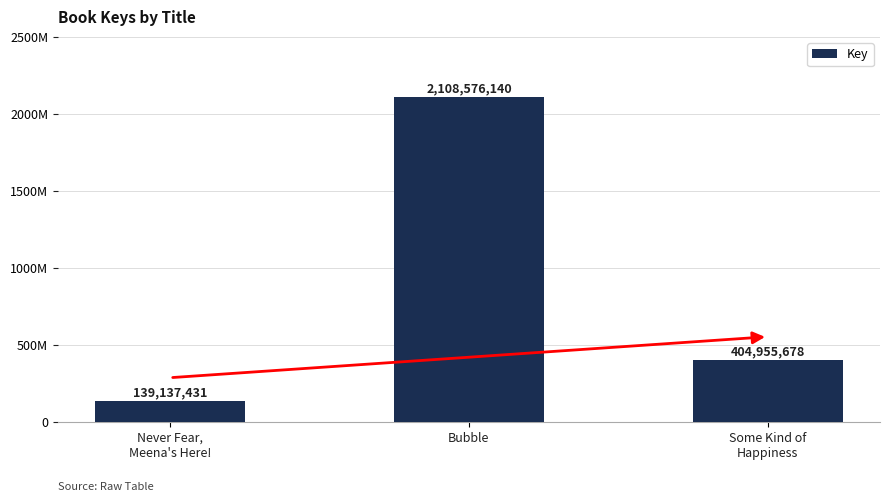

How many bars are there in total?

3